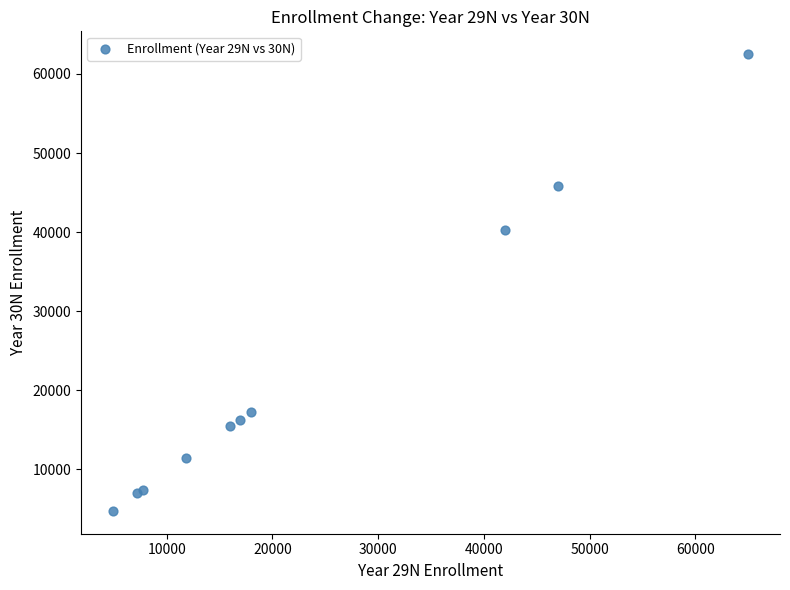

What Y value in the scatter plot is closest to 33625?

40300